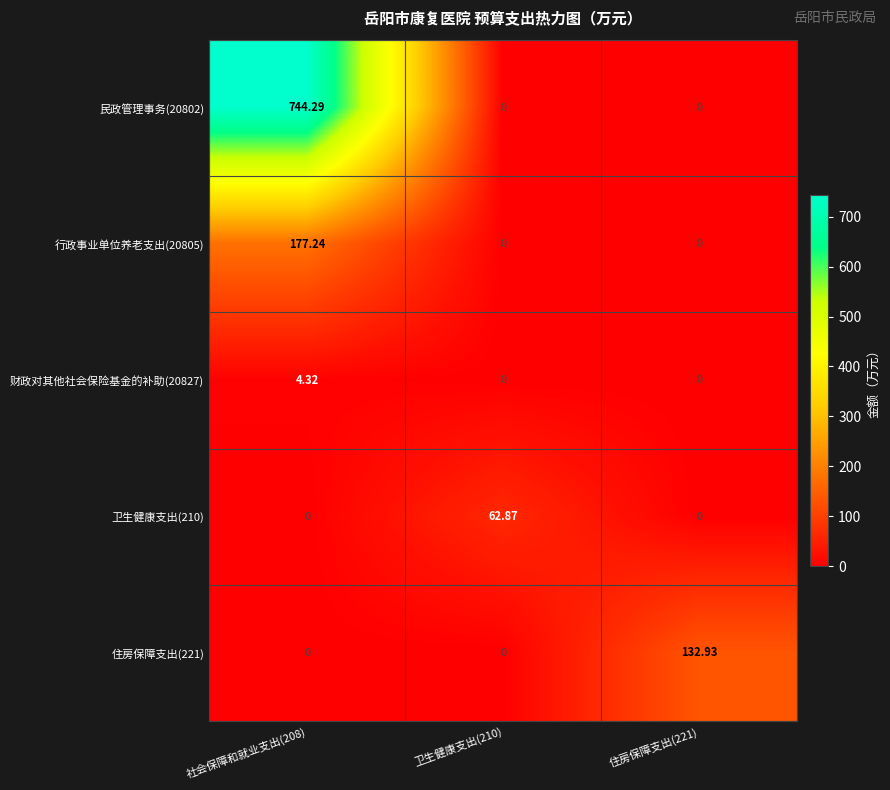

List the series in order of their peak value, lowest first.

财政对其他社会保险基金的补助(20827), 卫生健康支出(210), 住房保障支出(221), 行政事业单位养老支出(20805), 民政管理事务(20802)